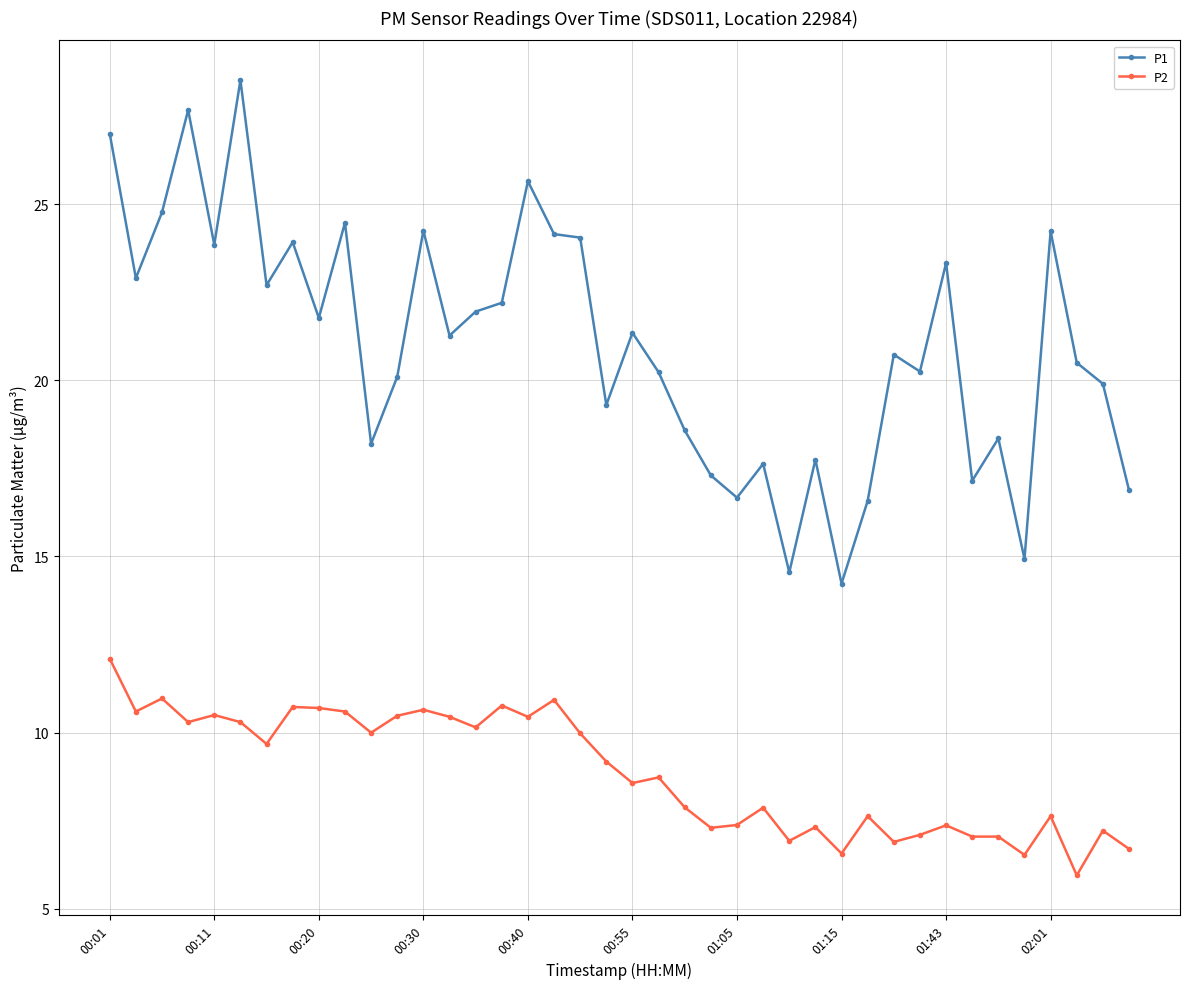

What is the difference between the second highest and minimum values in the P1 series?

13.4